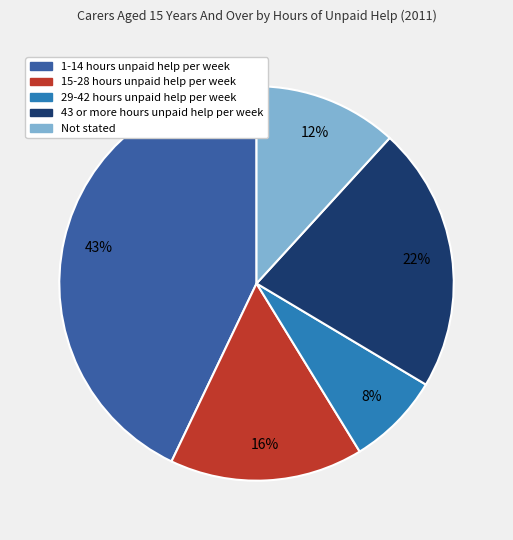

To the nearest percent, what is the difference between the 1-14 hours unpaid help per week and Not stated slice percentages?

31%